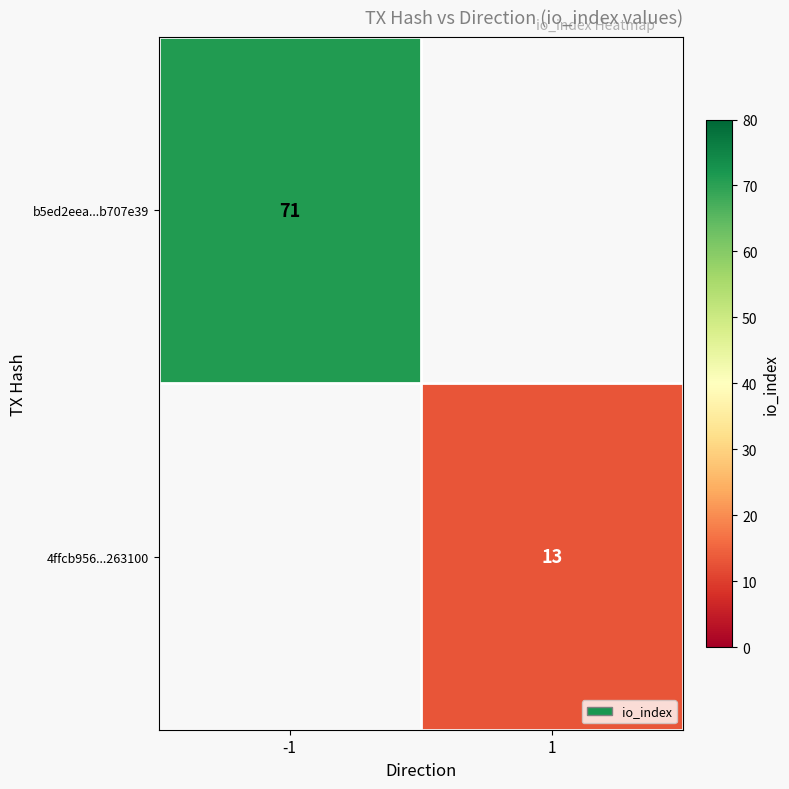

Is it true that b5ed2eea...b707e39 equals 71 at -1?

True